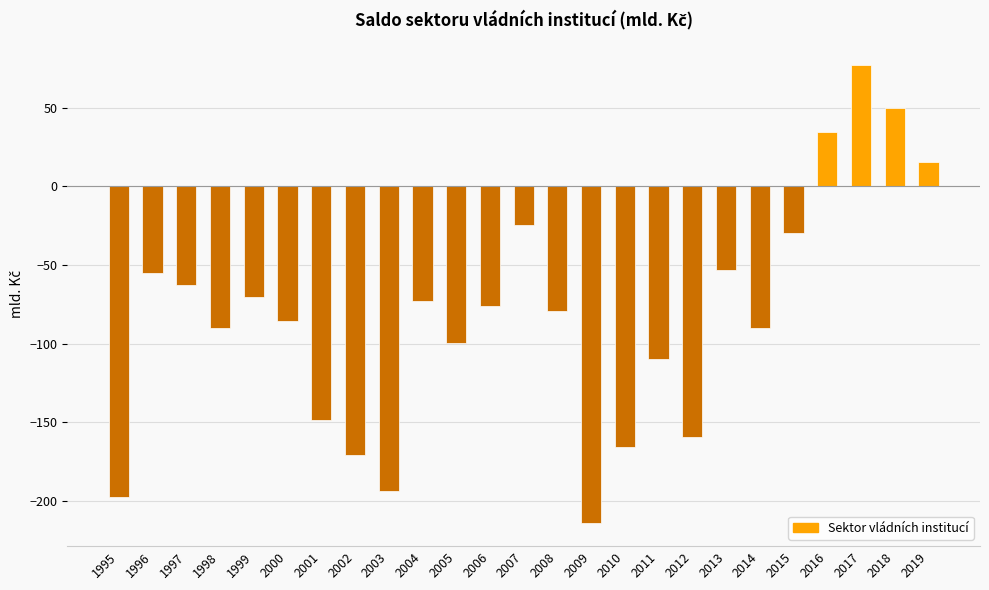

What is the greatest value displayed?

76.7